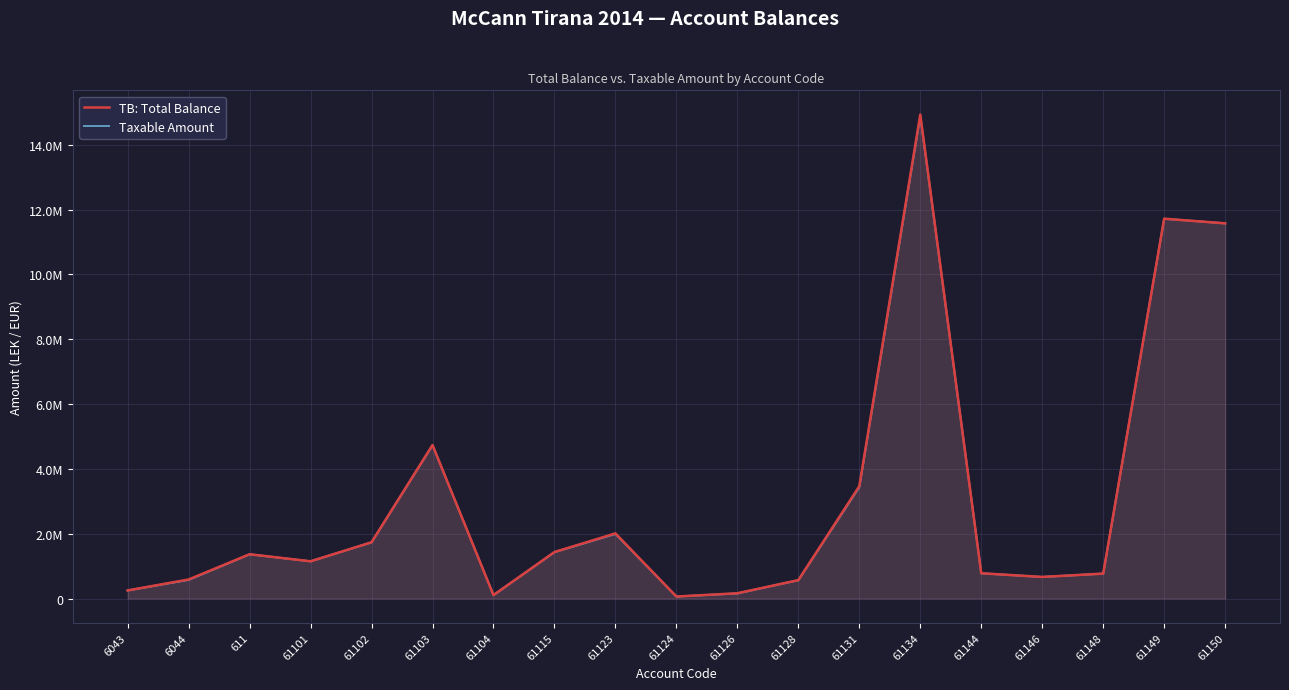

Is it true that Taxable Amount equals 11717876.6 at 61149?

True